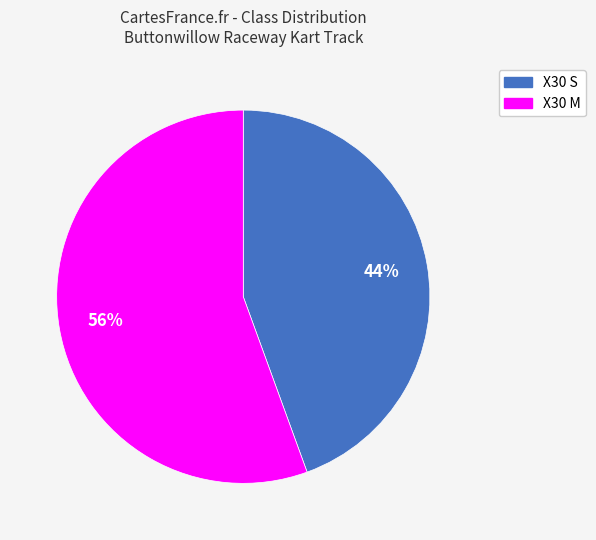

Which slice is the largest?

X30 M